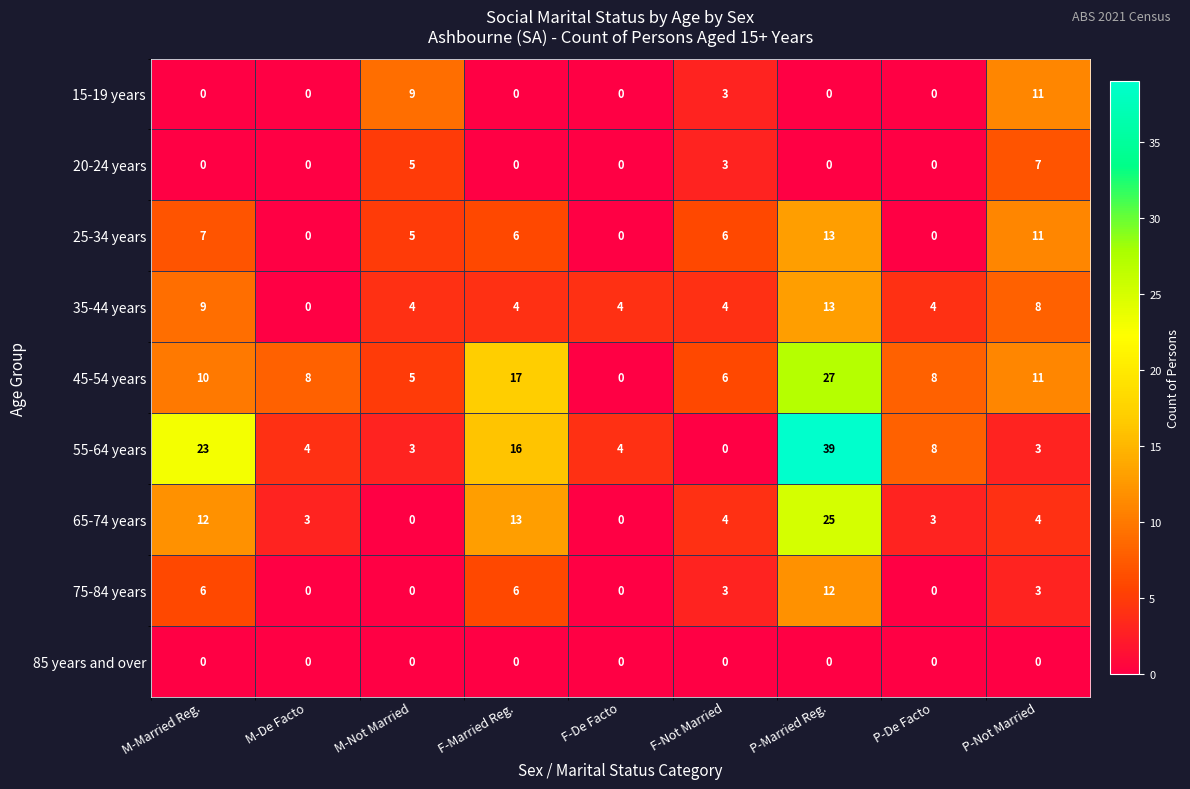

Is it true that 25-34 years equals 7 at M-Married Reg.?

True